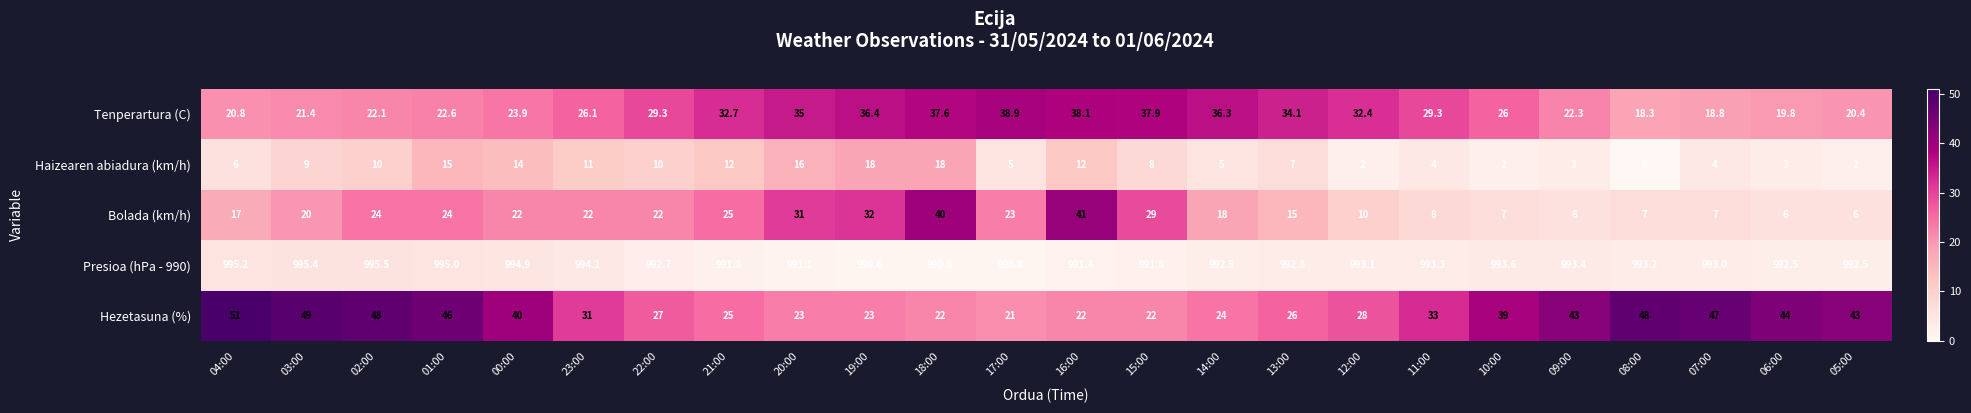

How many data points does each series have?

24